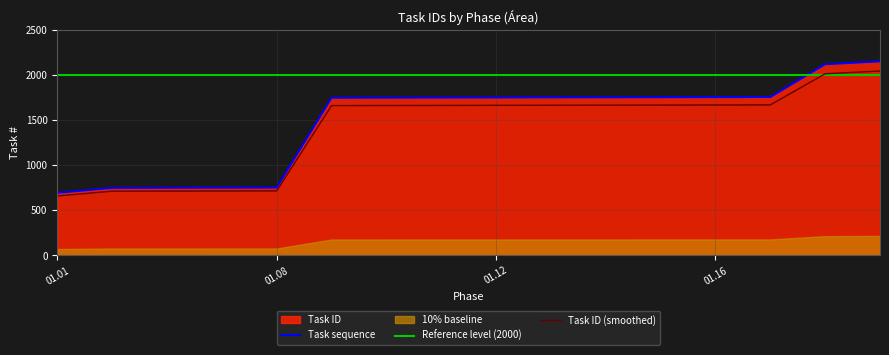

What is the lowest value of the Task sequence series?

693.0